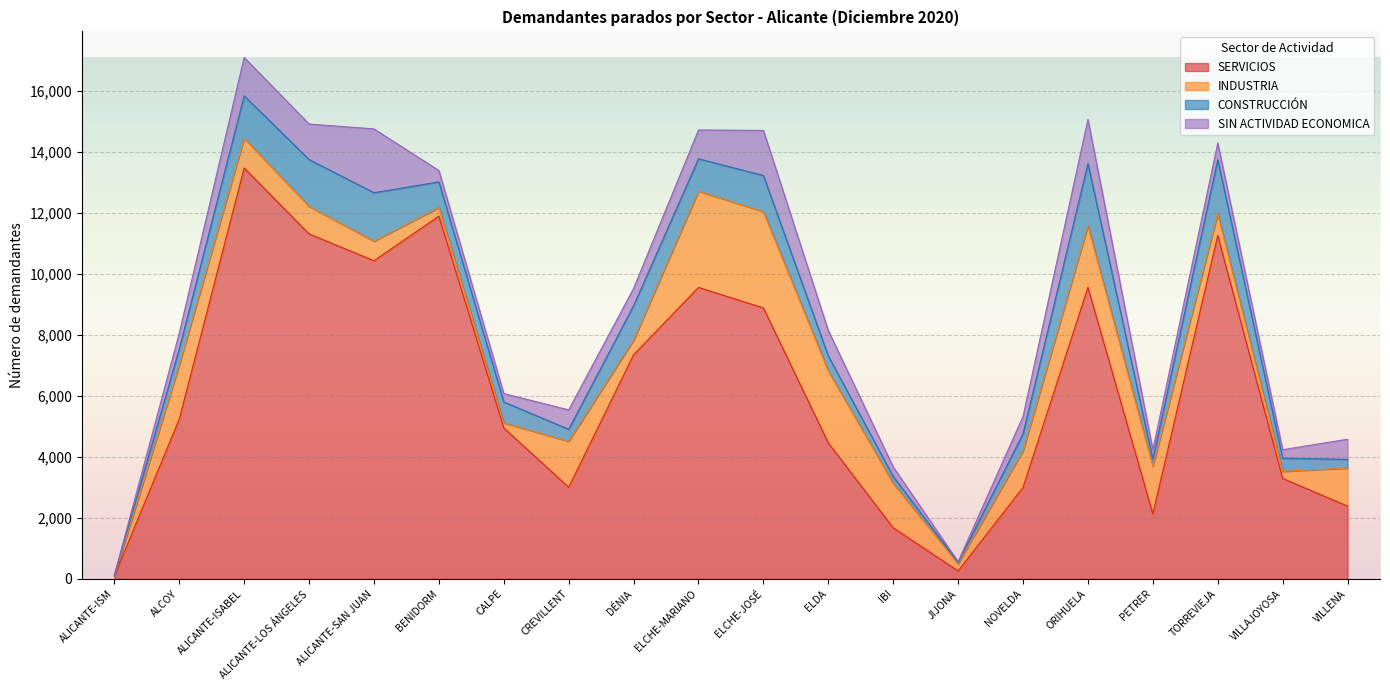

What is the minimum value for SERVICIOS?

98